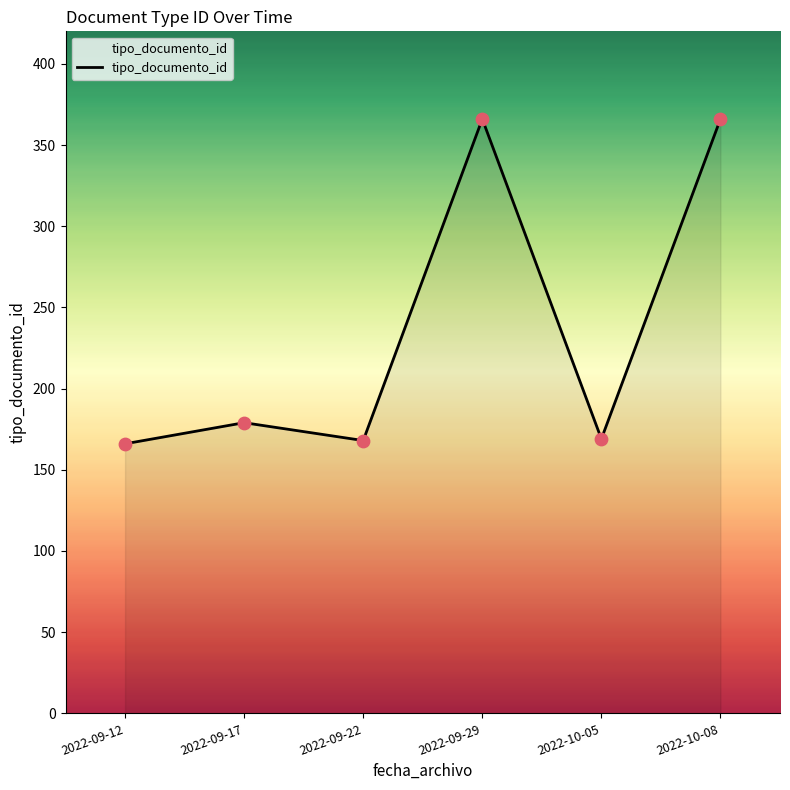

What is the change in value from 2022-09-17 to 2022-10-08?

+187